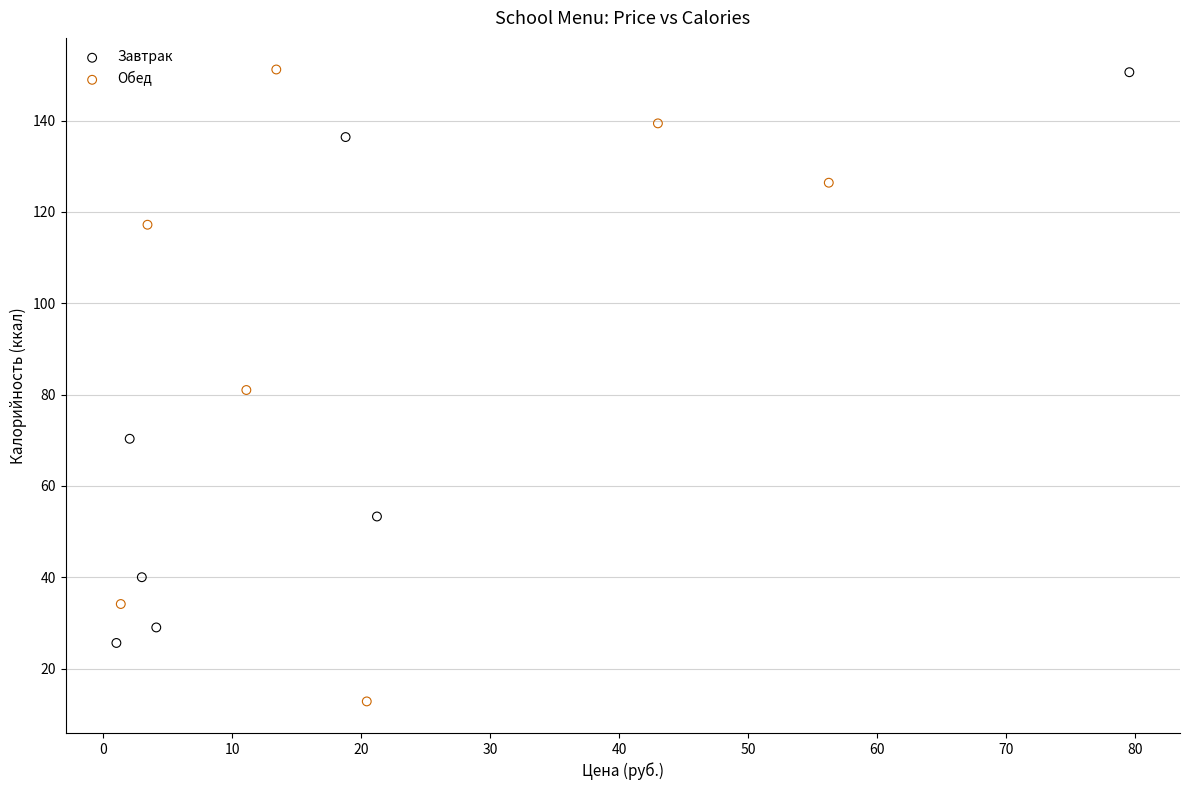

Which series contains the lowest Y value?

Обед